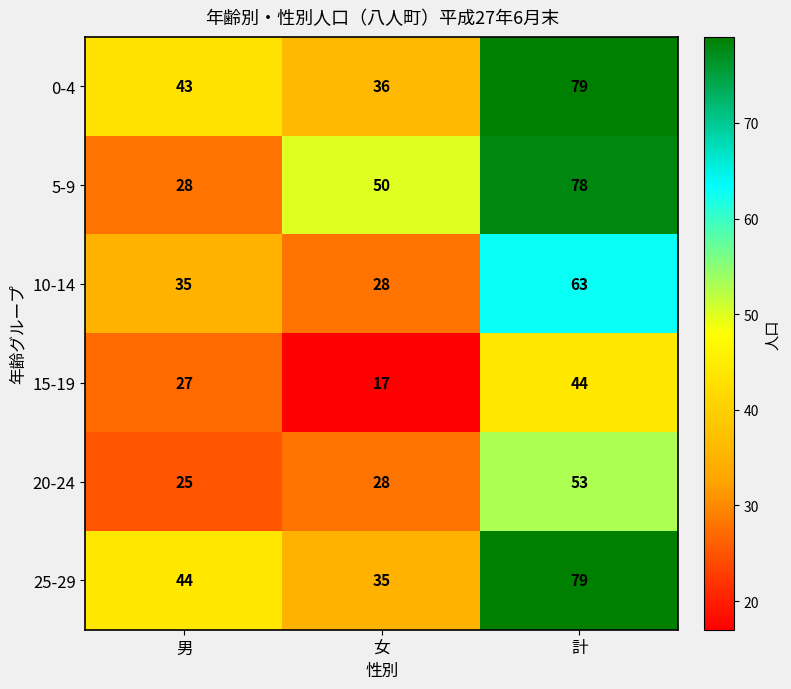

List the labels in order of 10-14 value, smallest first.

女, 男, 計